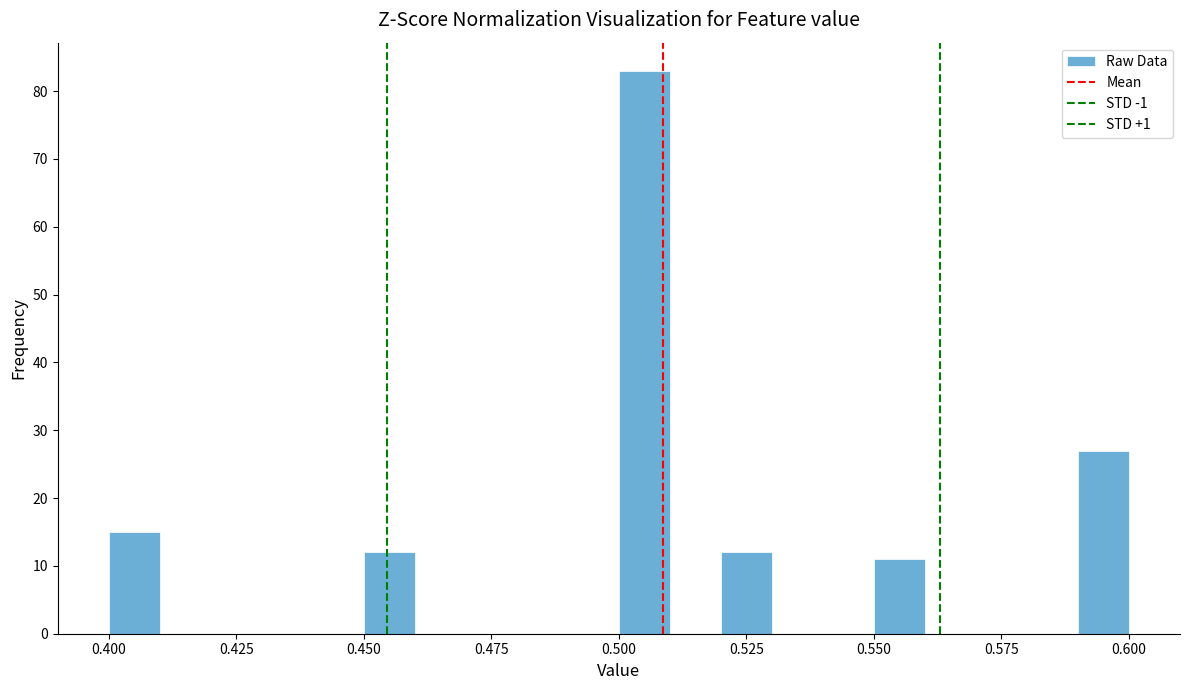

Read against the x-axis, roughly where is the centre of the tallest bar?

0.505